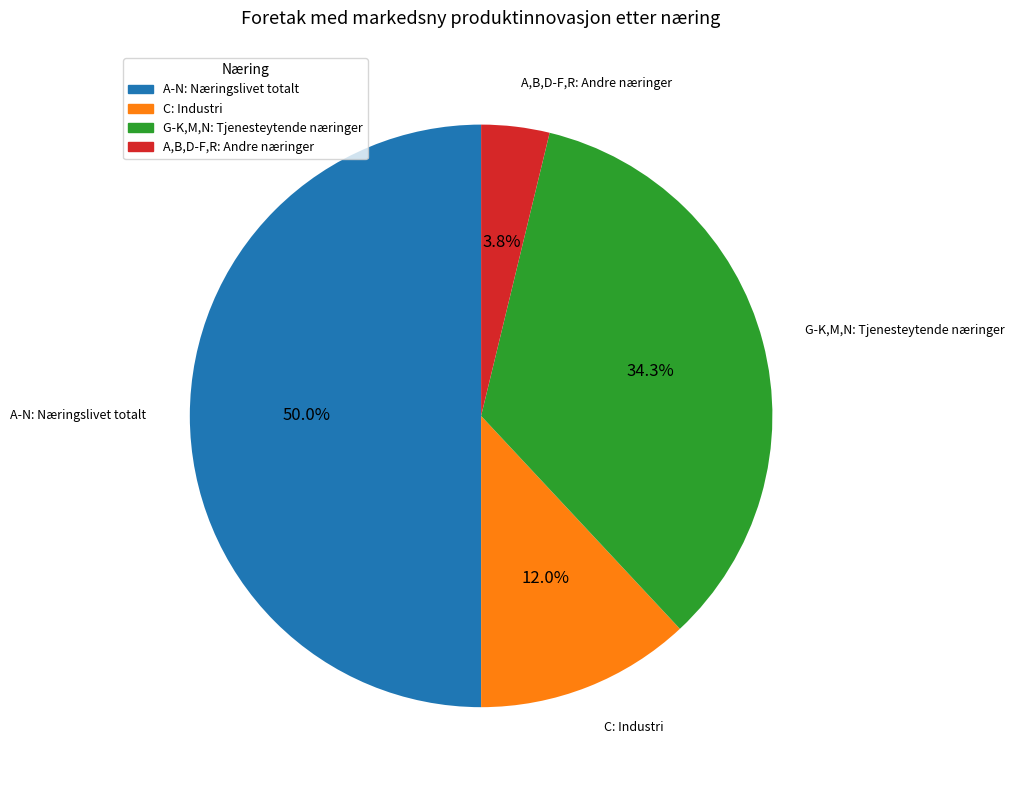

Which has a higher value, A-N: Næringslivet totalt or C: Industri?

A-N: Næringslivet totalt